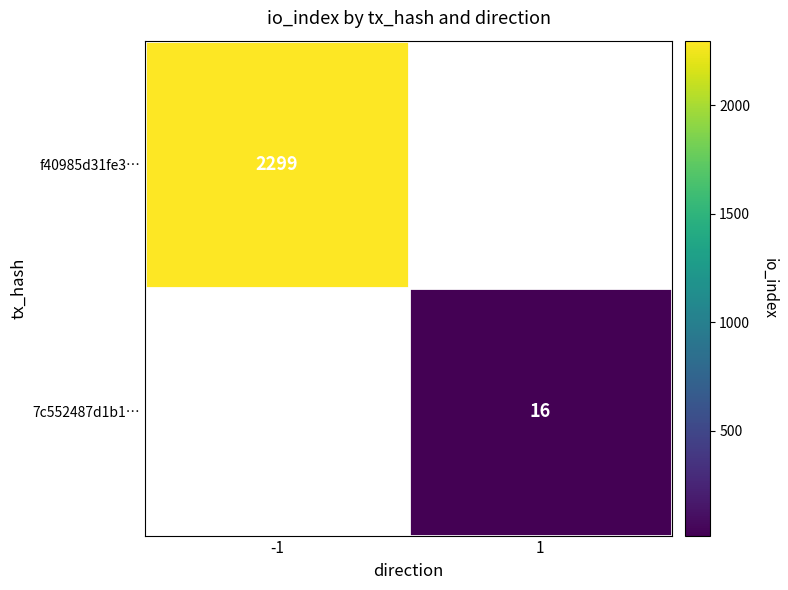

What is the minimum value shown in the chart?

16.0